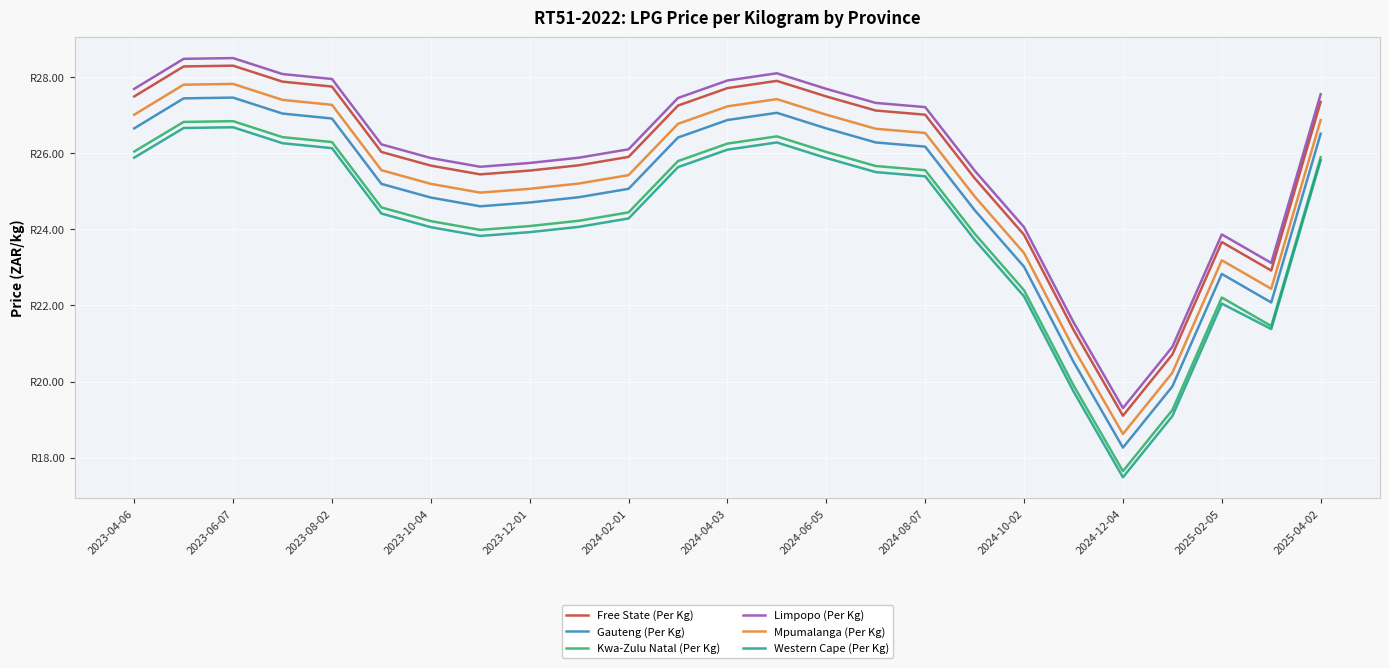

In Limpopo (Per Kg), how many points are lower than both neighbors (excluding endpoints)?

3